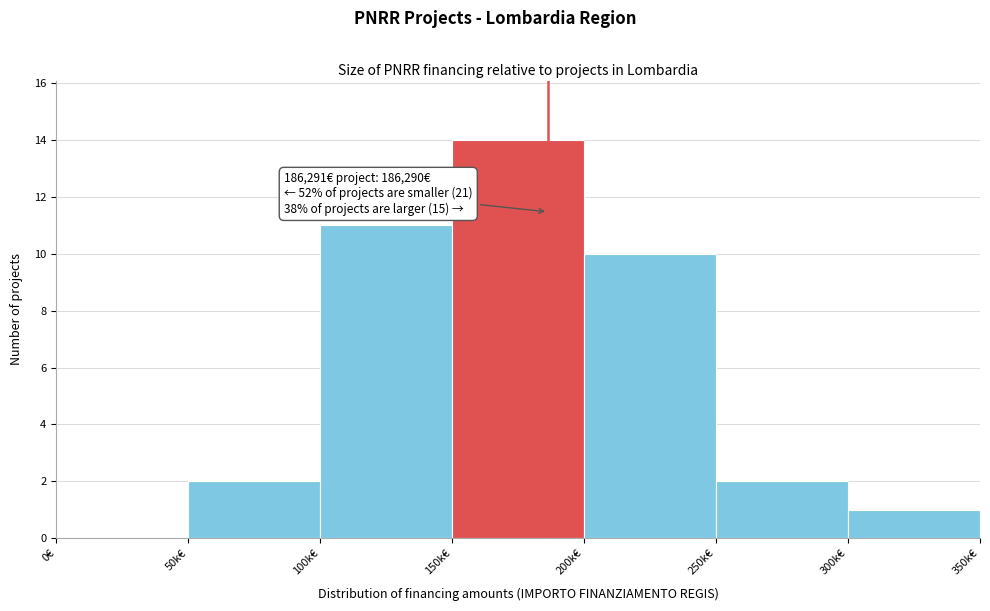

Reading left to right, extract all data points from this chart.

0€=0	50k€=2	100k€=11	150k€=14	200k€=10	250k€=2	300k€=1